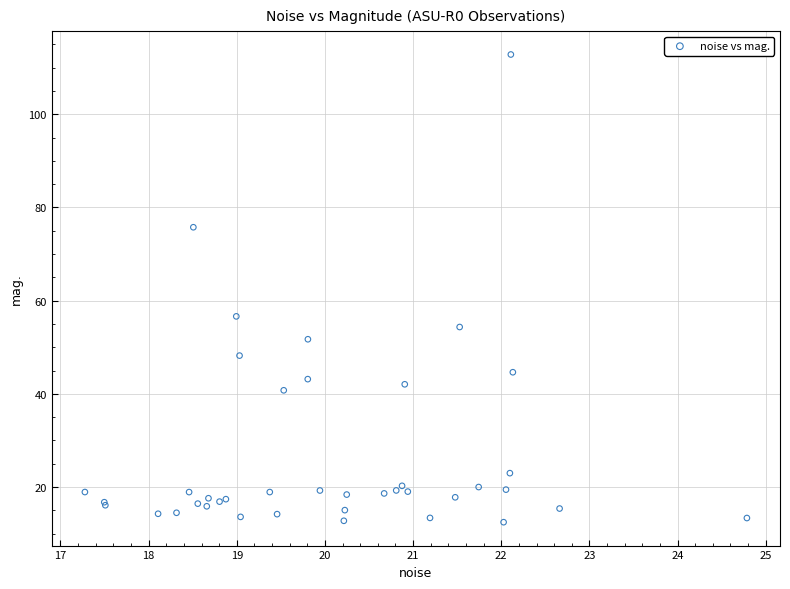

What Y value in the scatter plot is closest to 62?

56.6